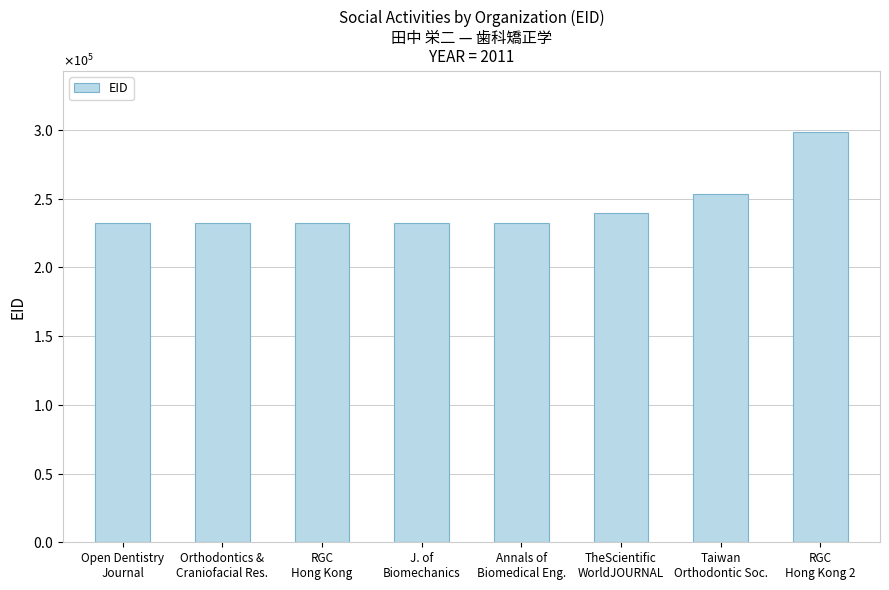

Approximately how many times larger is the value at Annals of
Biomedical Eng. compared to Taiwan
Orthodontic Soc.?

0.9